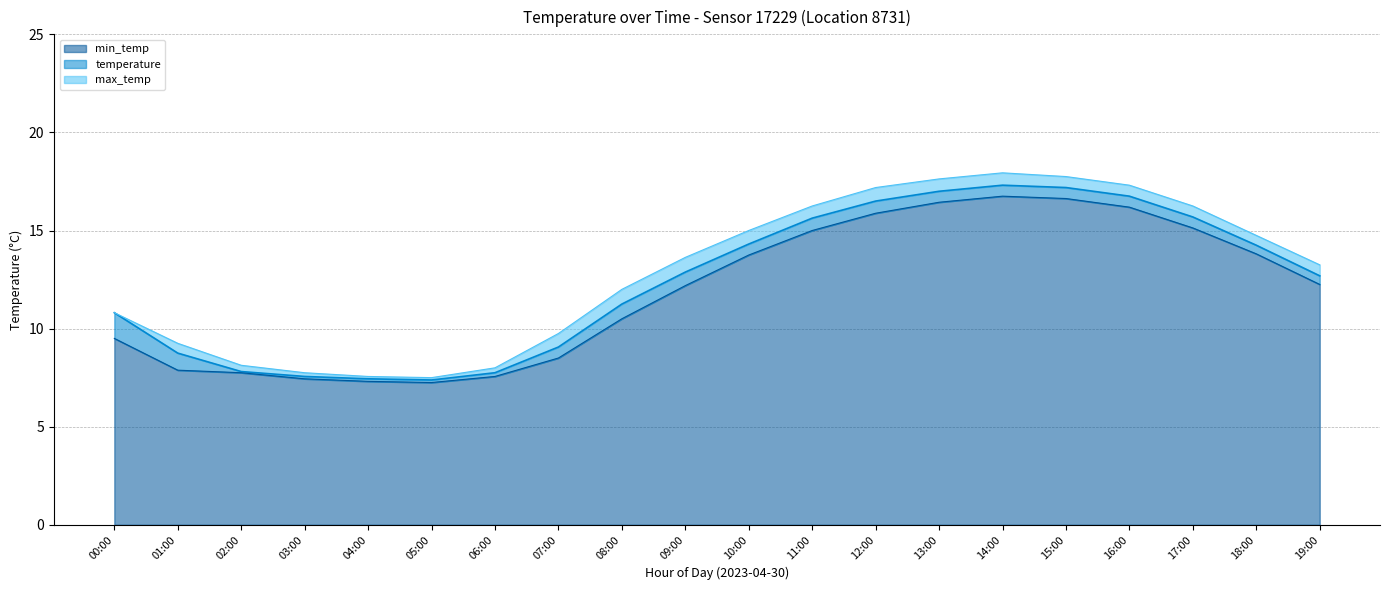

True or false: min_temp and max_temp cross at least once.

False